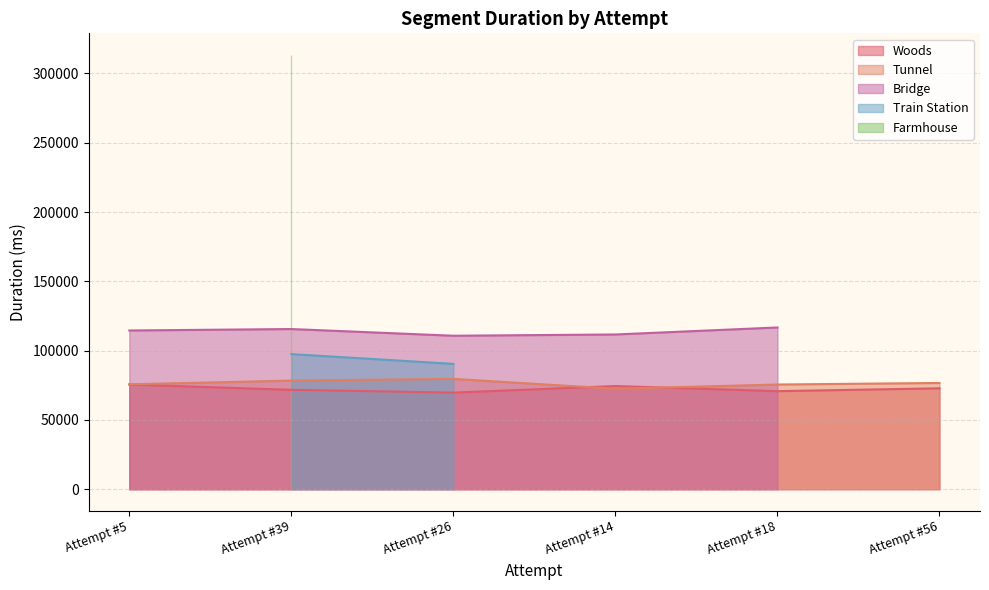

After their last crossing, which series has the higher values: Woods or Train Station?

Woods